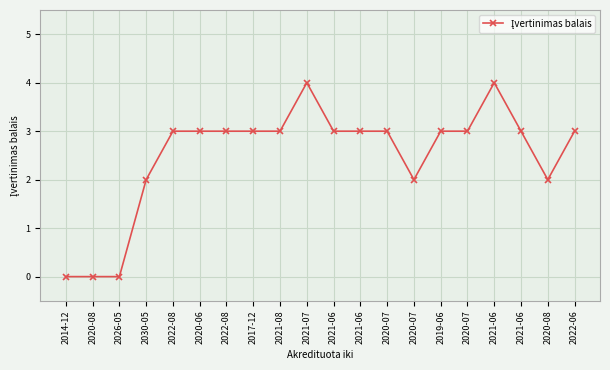

How many data points does each series have?

20